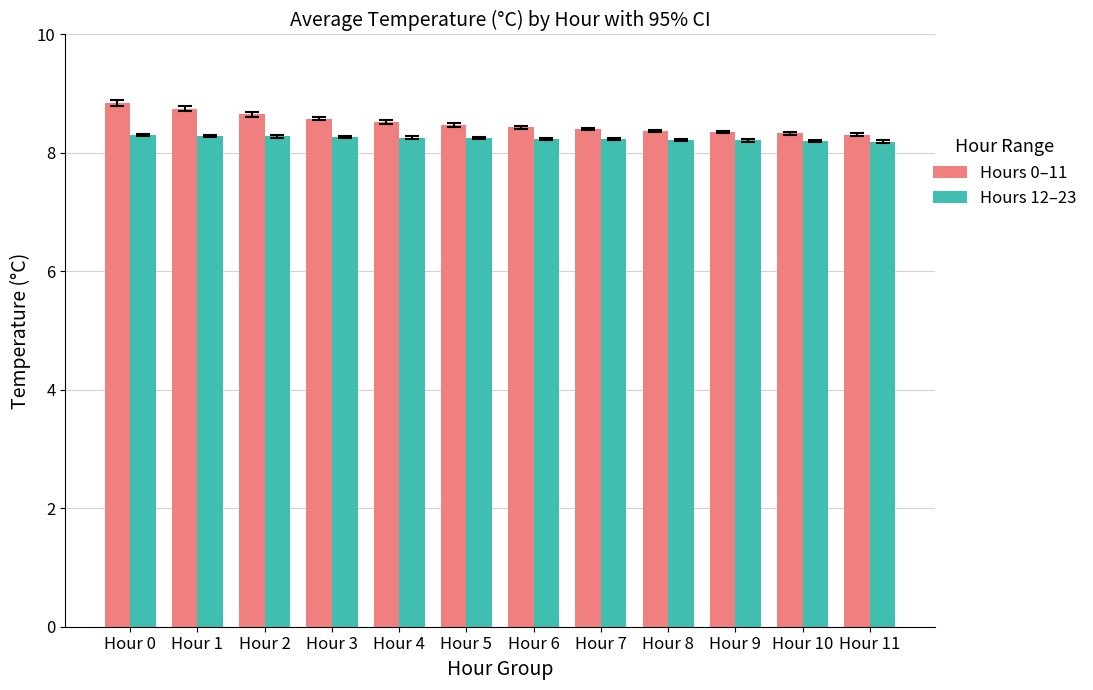

How many Hours 0–11 values are between 8 and 9?

12